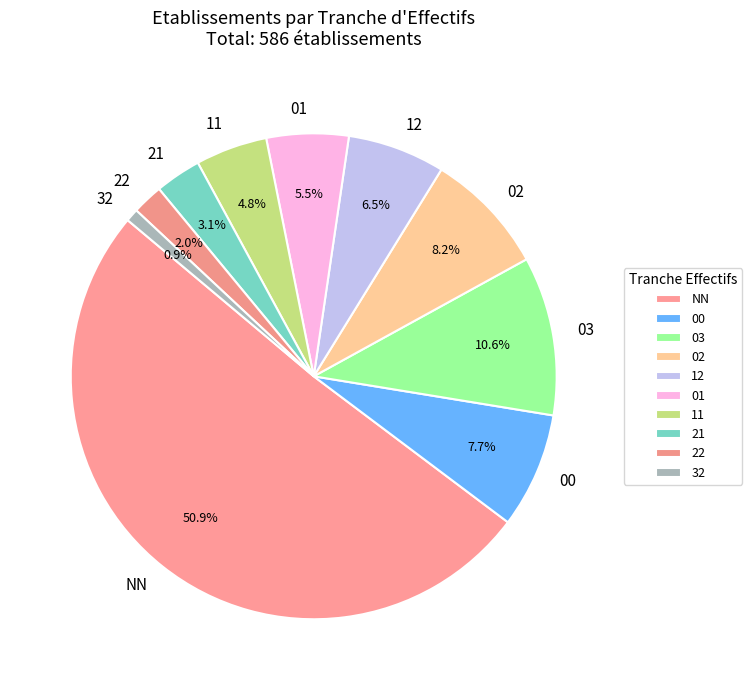

To the nearest percent, what is the difference between the 21 and NN slice percentages?

48%